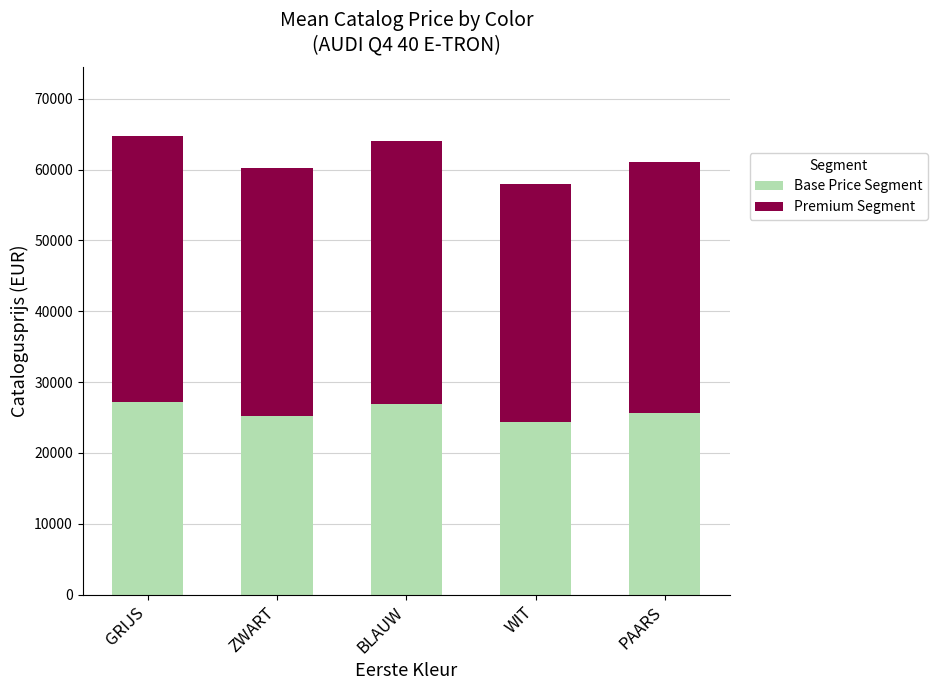

What value does the Base Price Segment series have at PAARS?

25659.9